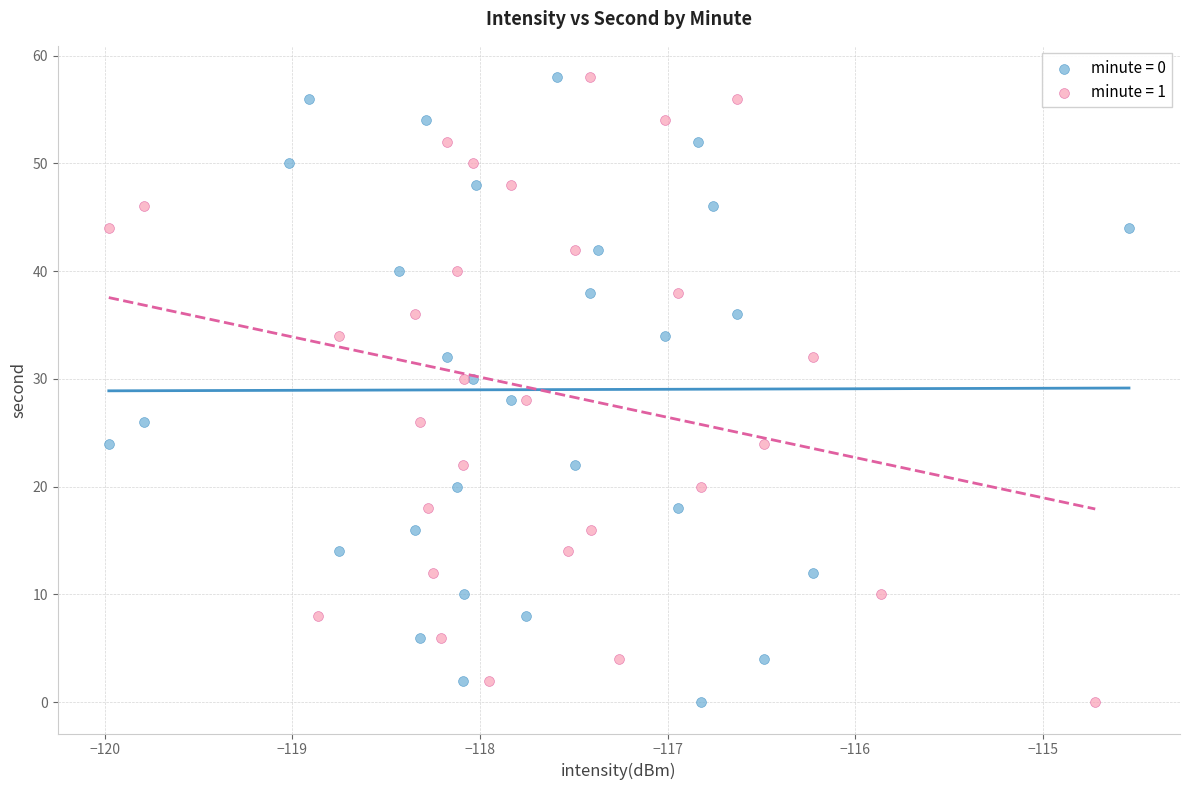

What are all the series names shown in the legend?

minute = 0, minute = 1